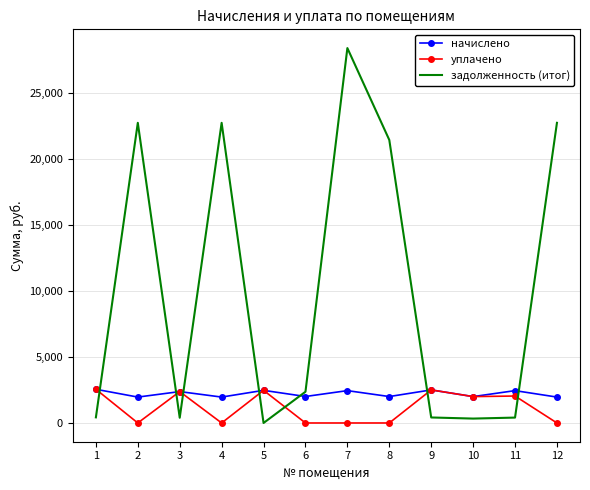

How many distinct data groups are displayed?

3